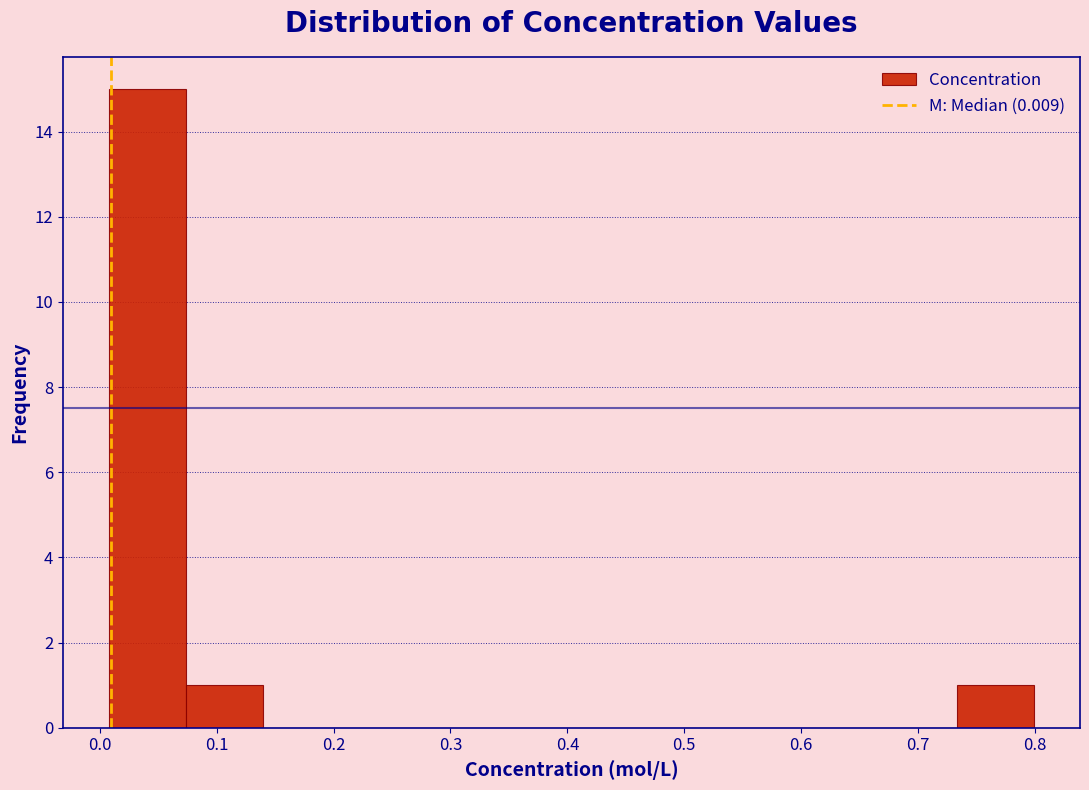

Which range on the x-axis has the tallest bar?

0.01 to 0.07